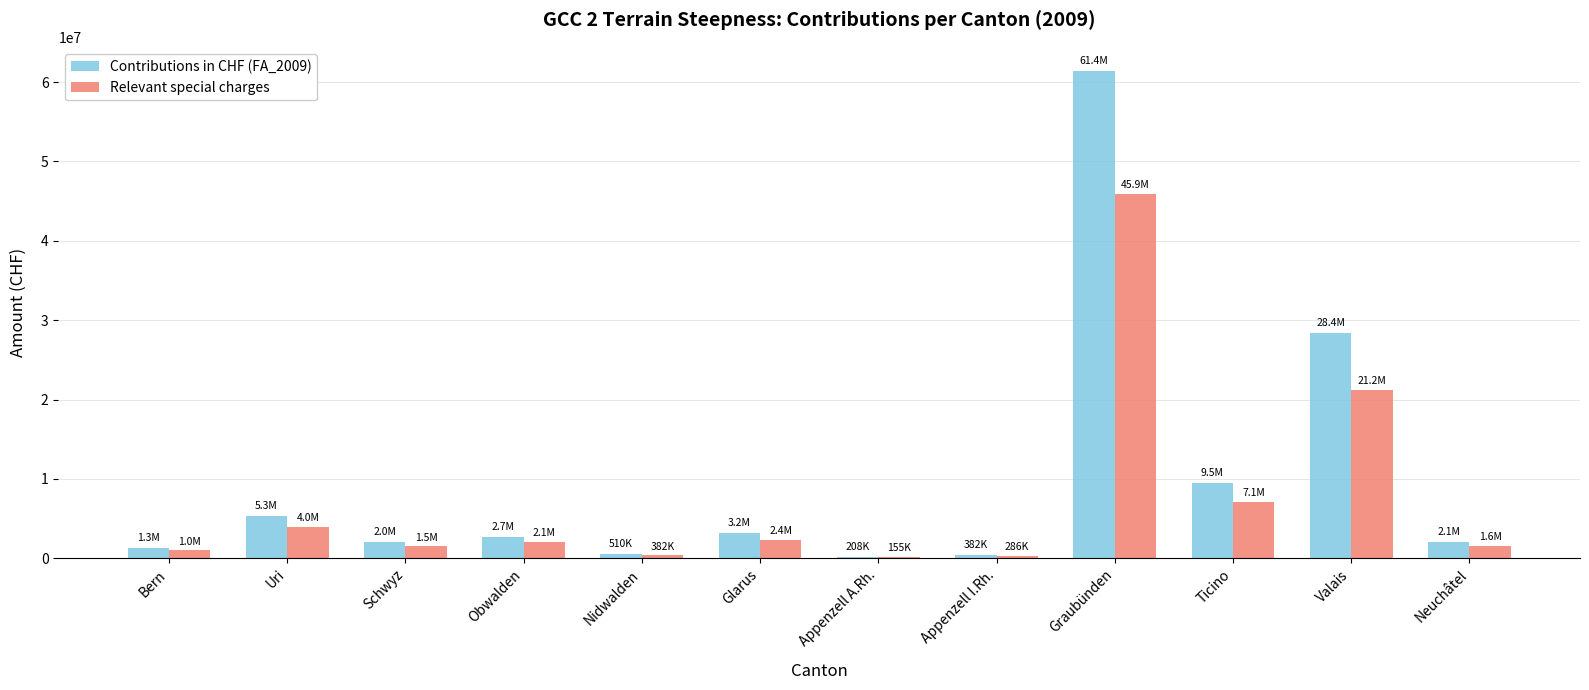

The value of Contributions in CHF (FA_2009) at Obwalden is 2746229.1. True or false?

True